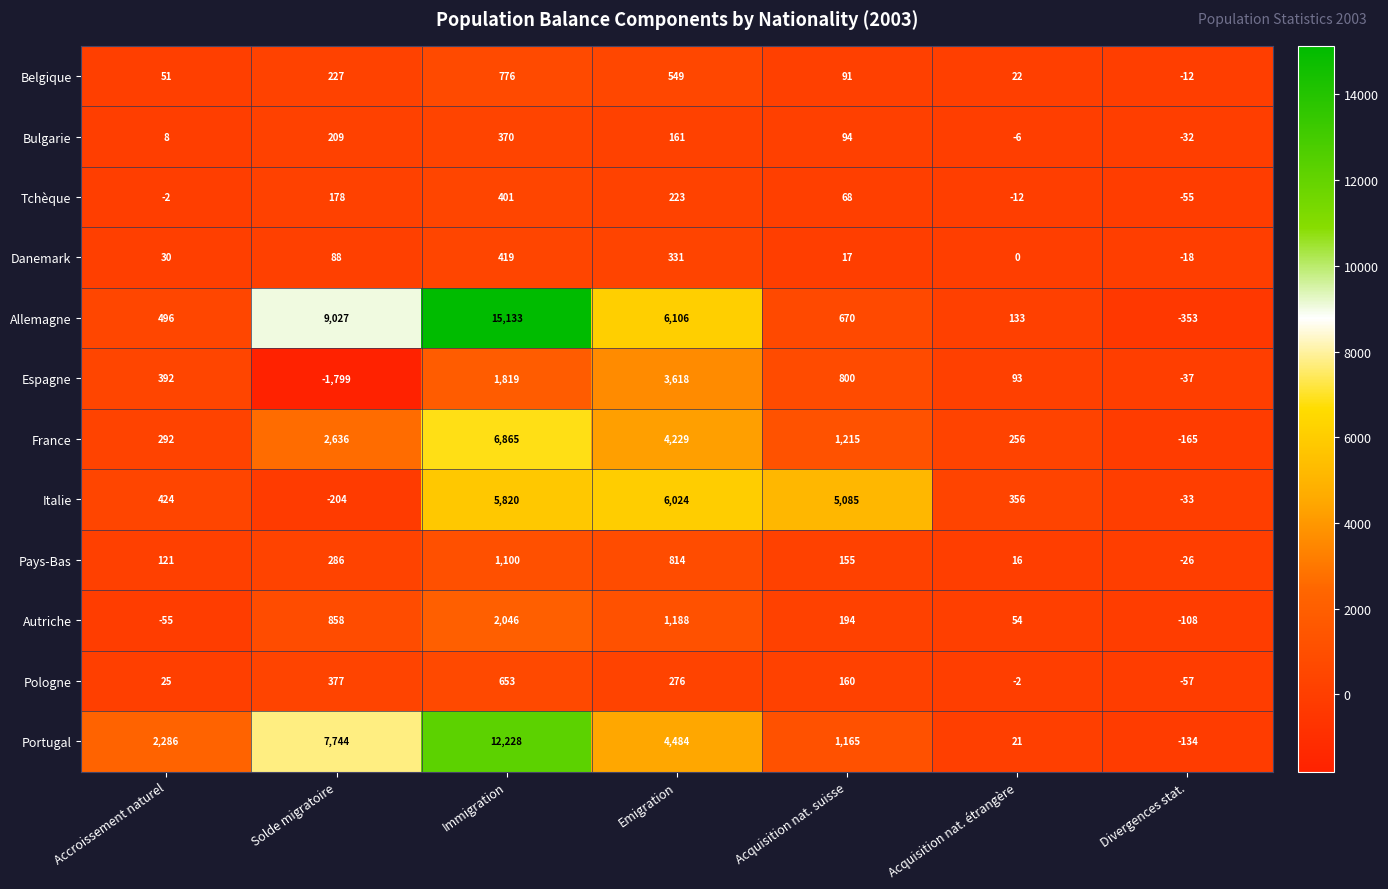

What is the minimum value shown in the chart?

-1799